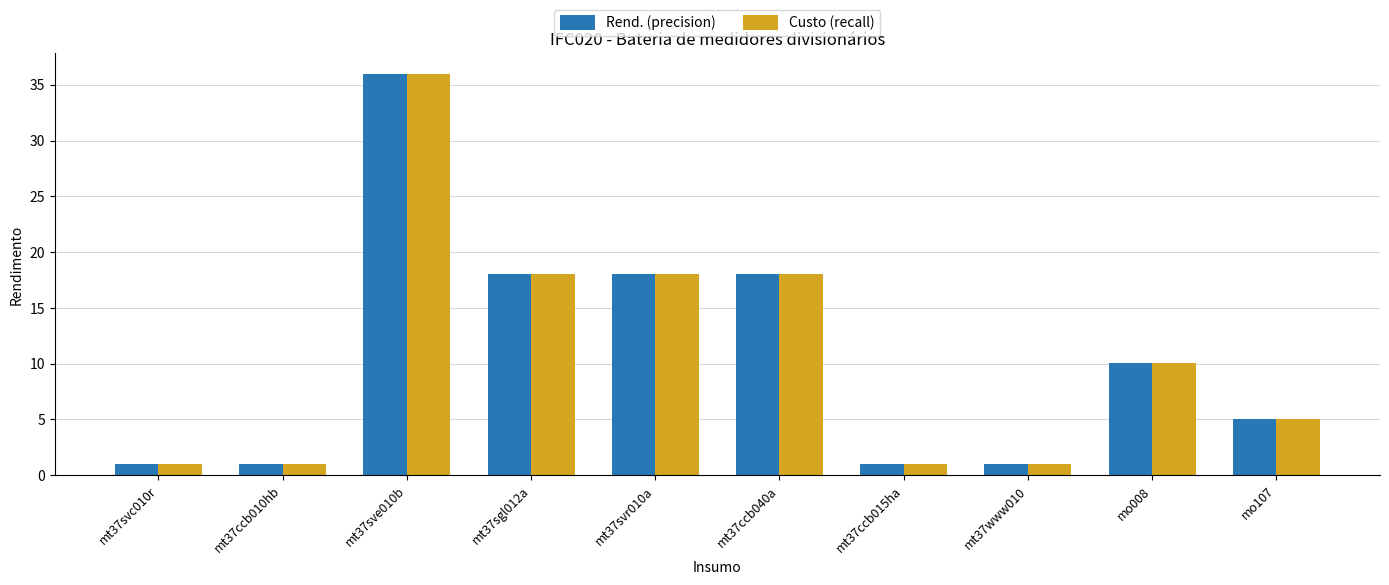

What is the label of the 4th bar from the right?

mt37ccb015ha